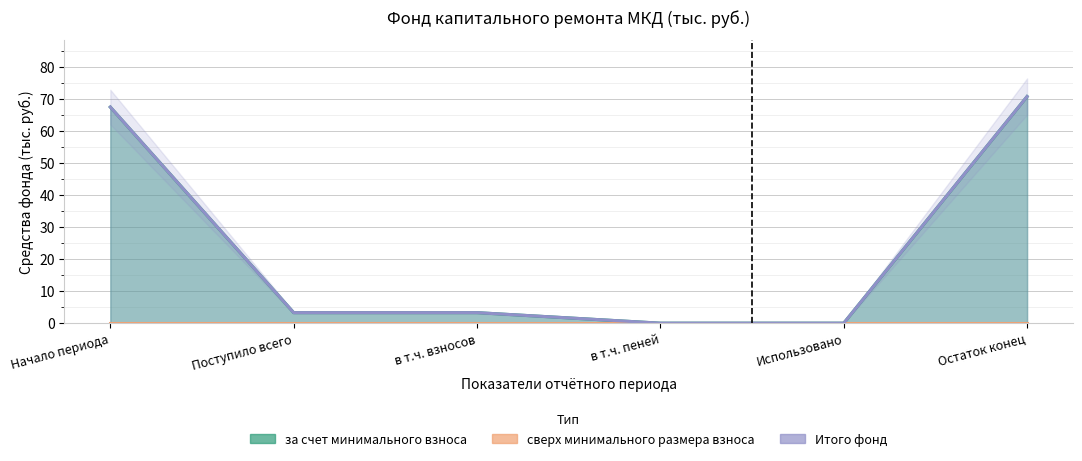

What is the value of the за счет минимального взноса point at the 3rd from the left?

3.3